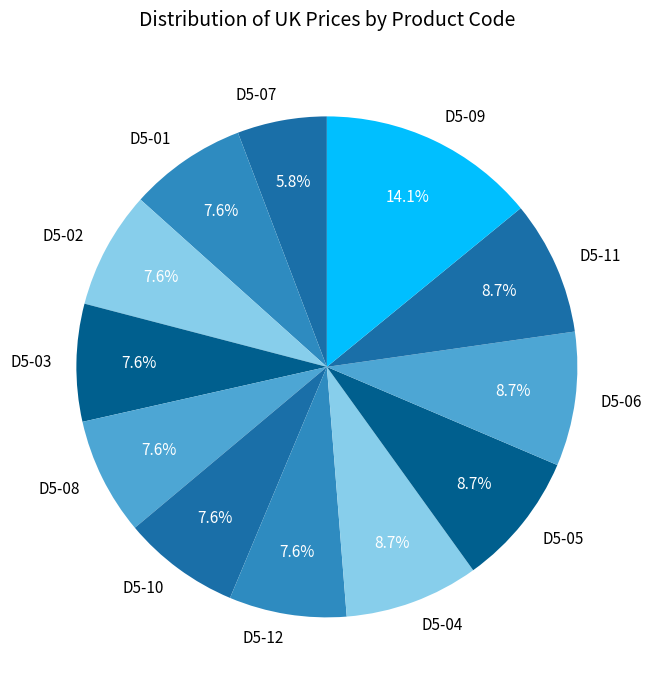

Which has a higher value, D5-10 or D5-07?

D5-10